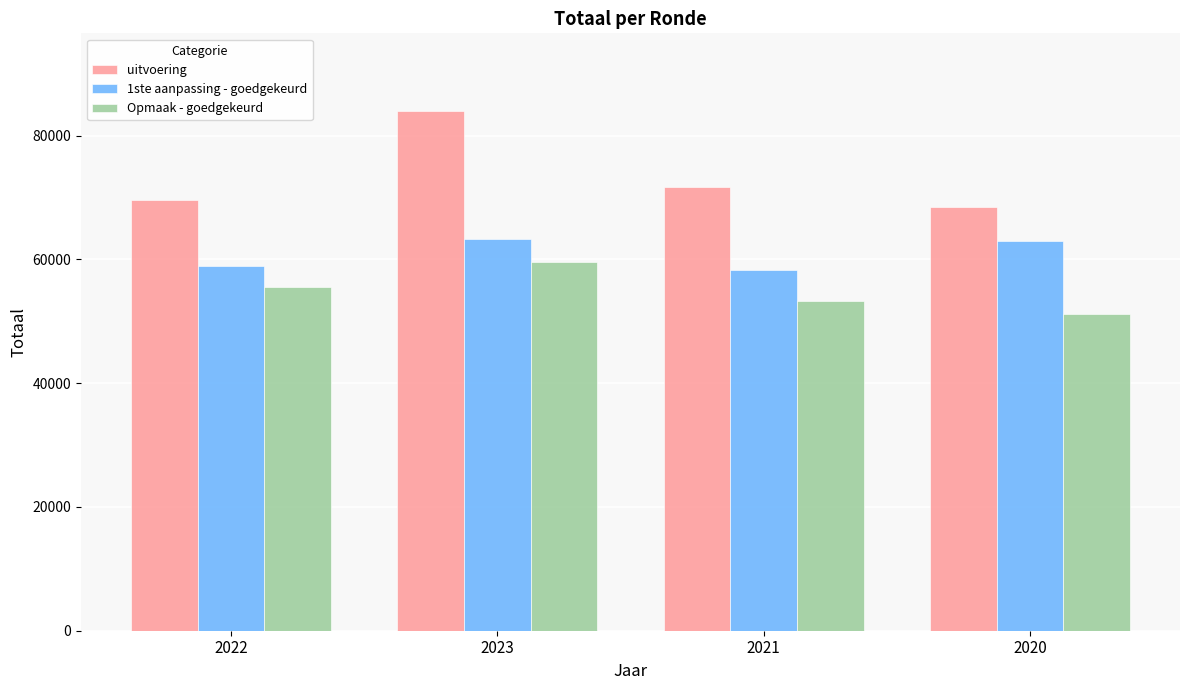

Which series changed the most between 2023 and 2020?

uitvoering